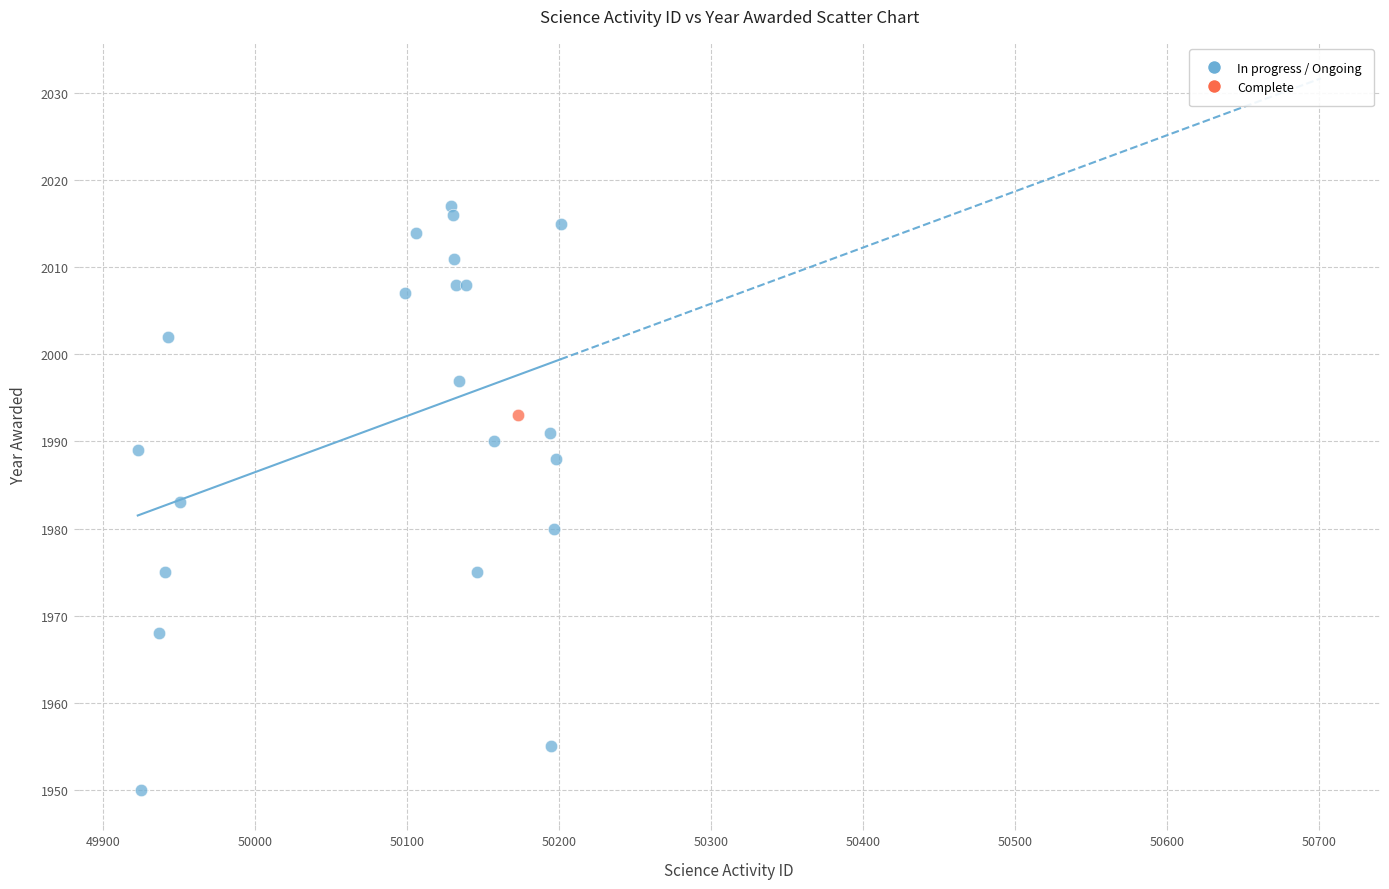

What are all the series names shown in the legend?

In progress / Ongoing, Complete